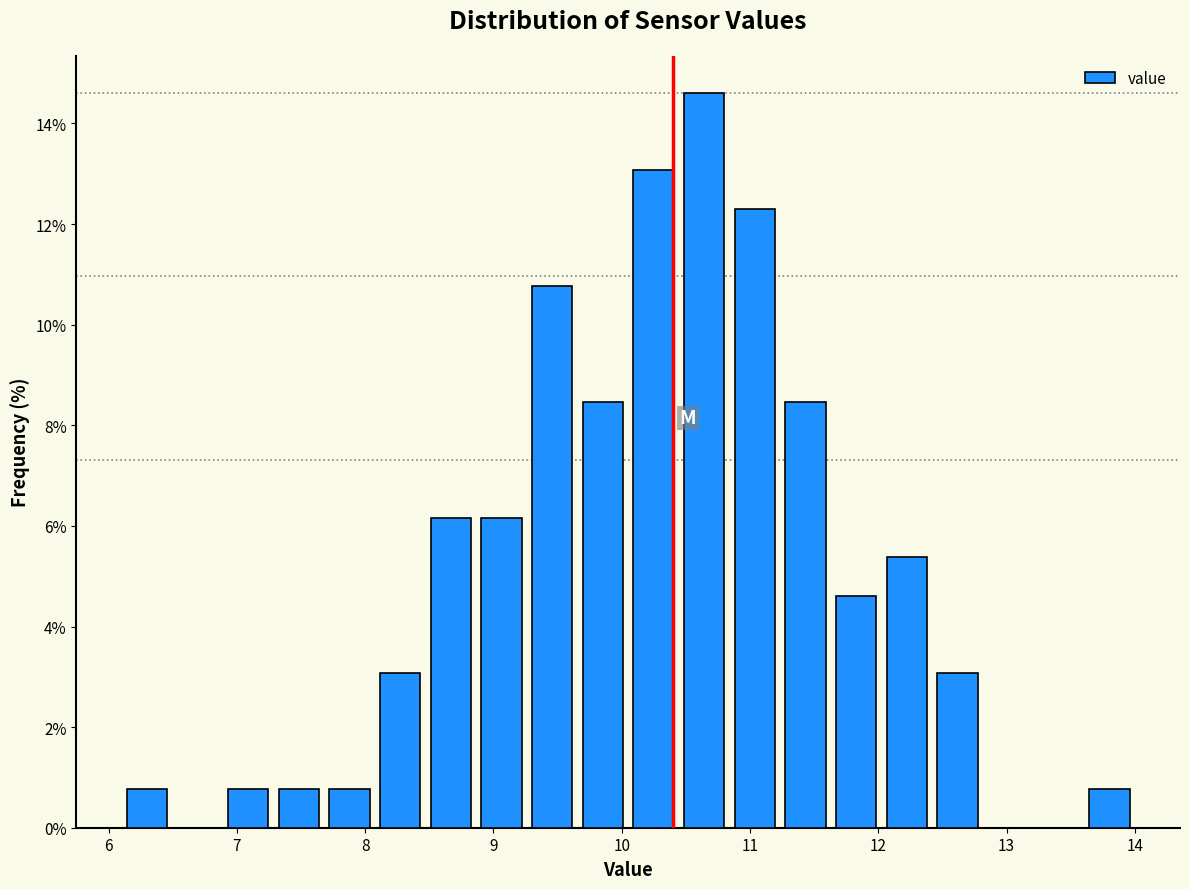

Around what value on the x-axis is the tallest bar? Give the approximate position of its centre, as read against the axis.

10.6